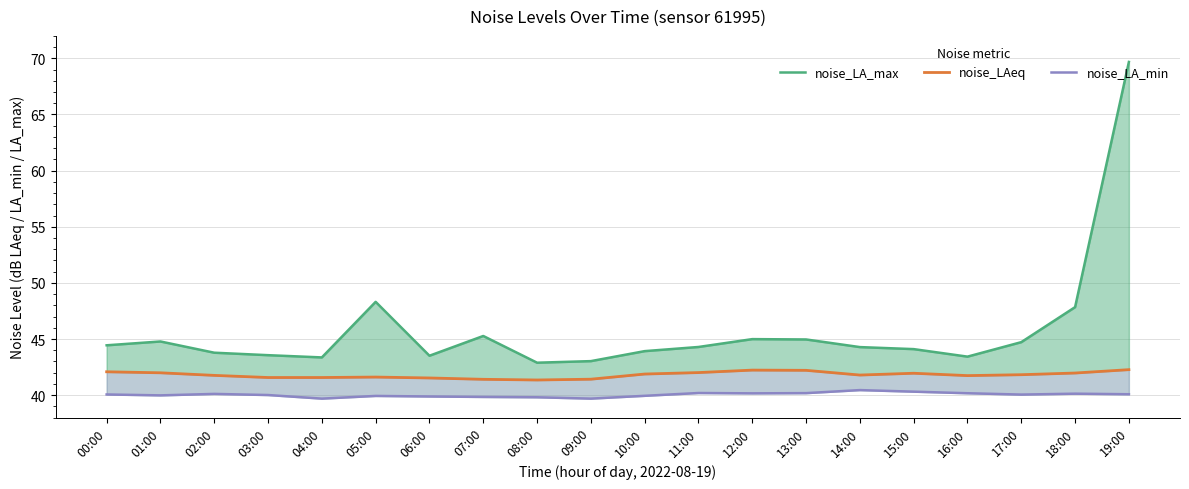

Which category has the highest value in the noise_LA_max series?

19:00